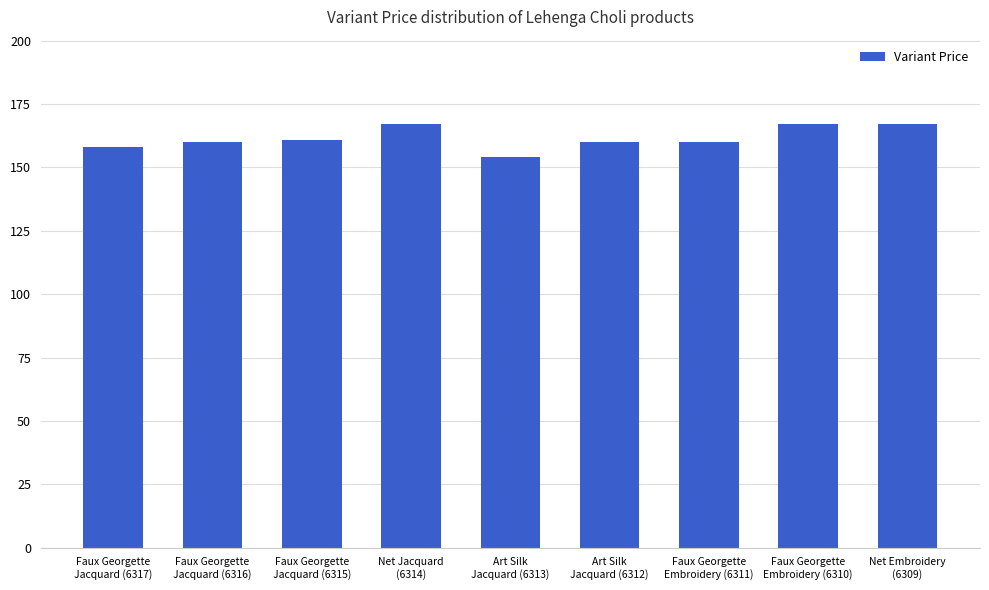

What is the value of the 5th bar from the left?

154